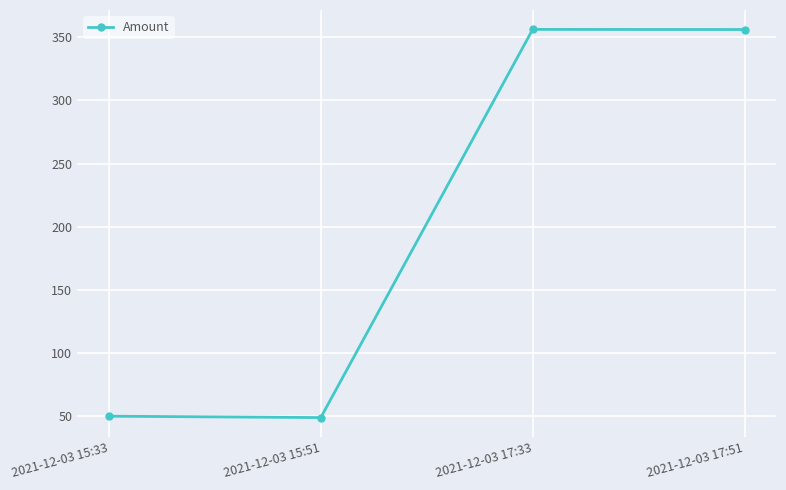

Where is the data nearest to the value 202?

2021-12-03 15:33